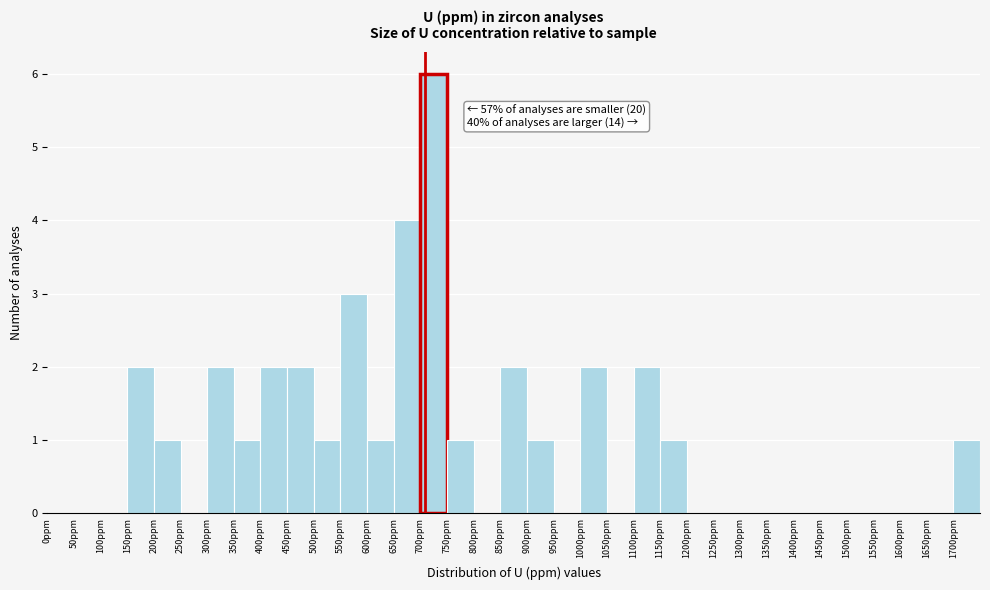

Over which range of the x-axis is the bar tallest?

700 to 750